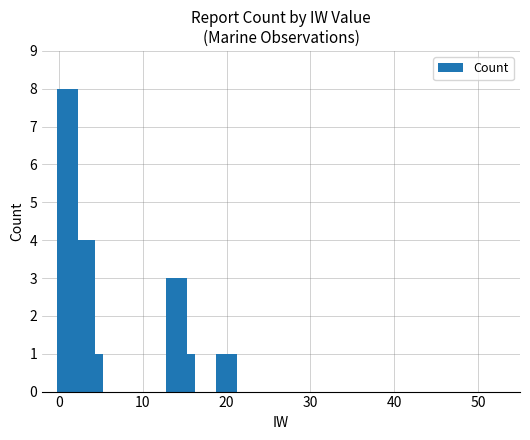

Count the number of data series in this chart.

1